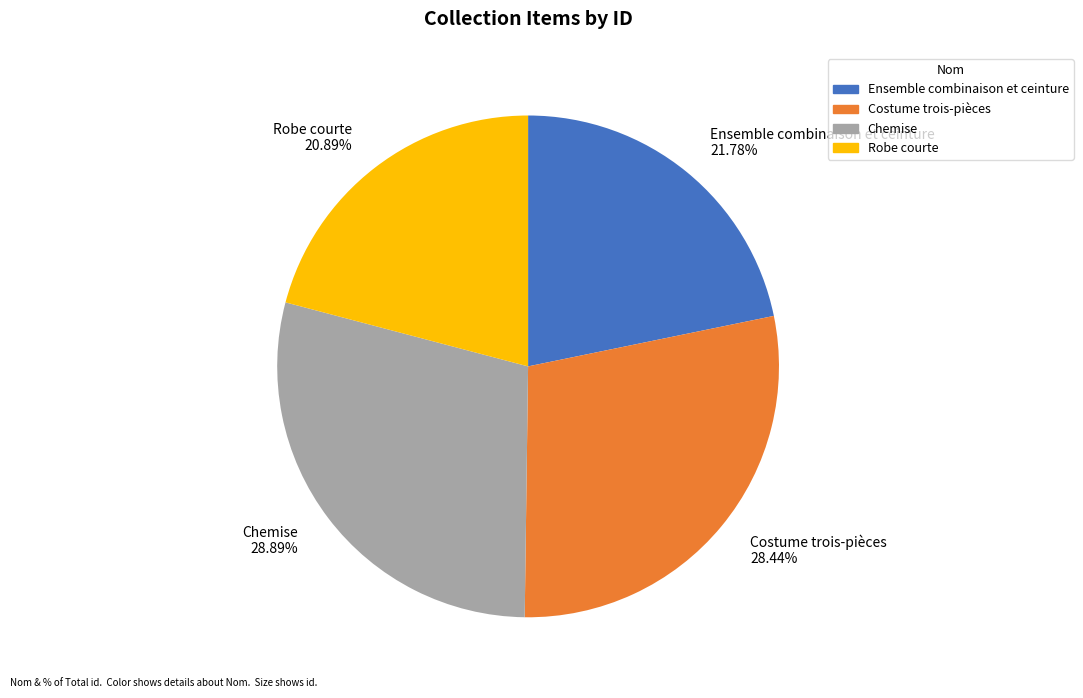

Count the number of slices in the pie.

4